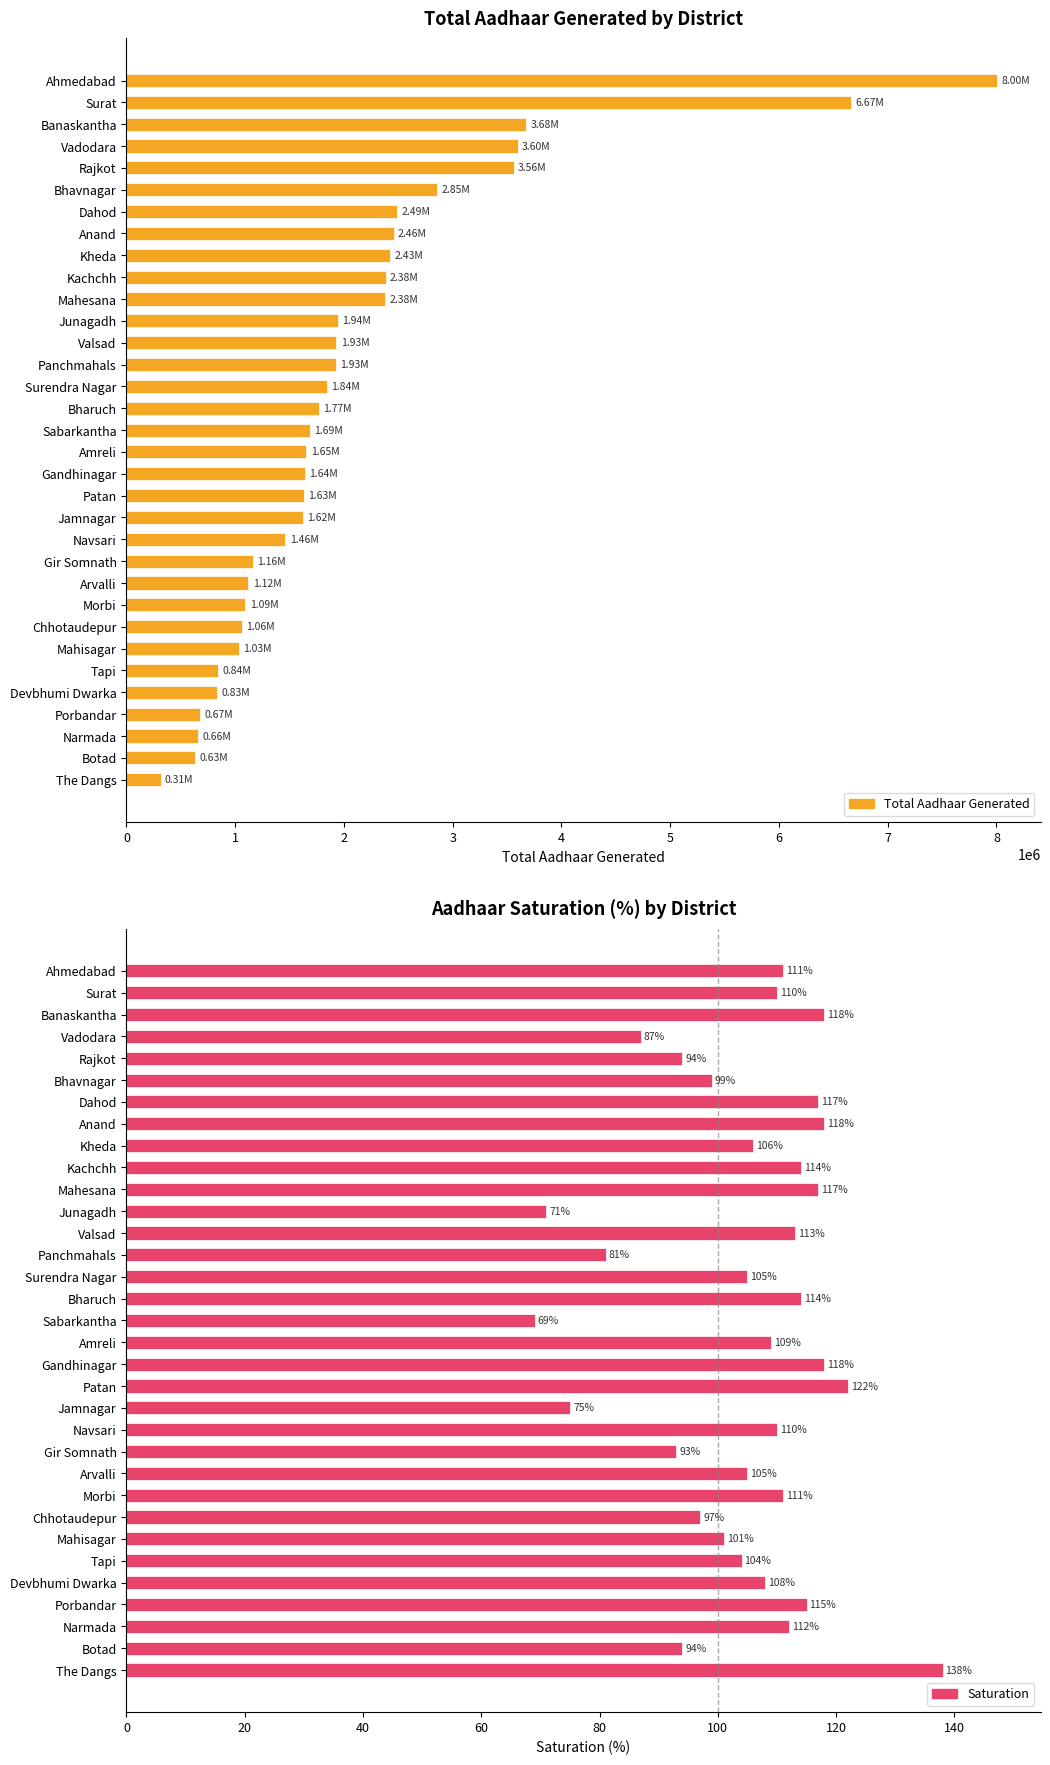

True or false: Saturation has a value of 42 at Chhotaudepur.

False